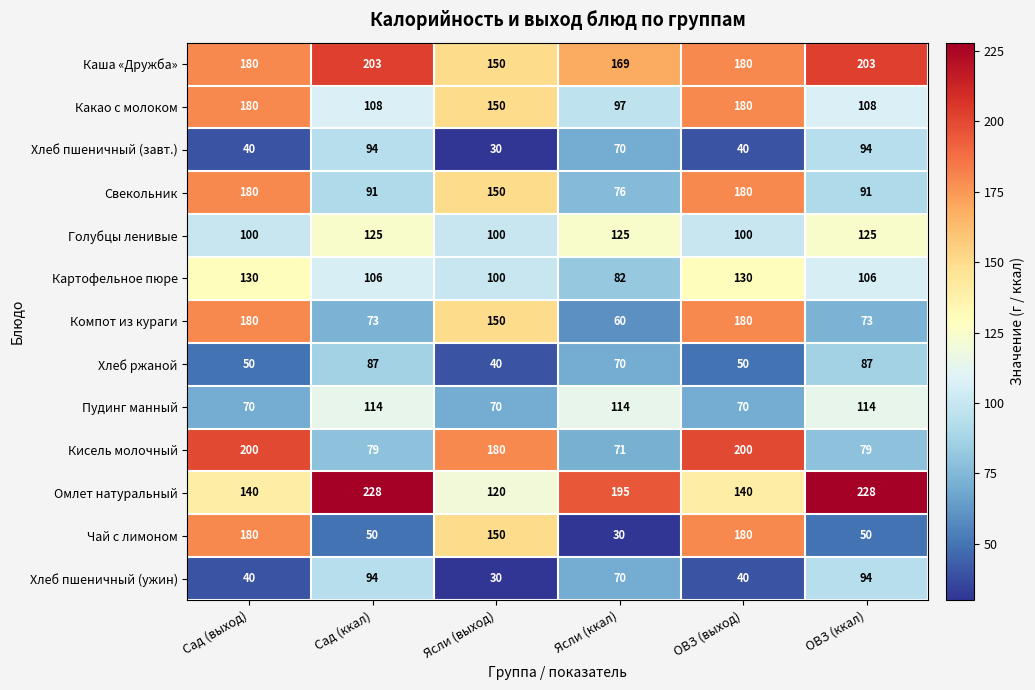

What is the spread (max minus min) of values at ОВЗ (ккал)?

178